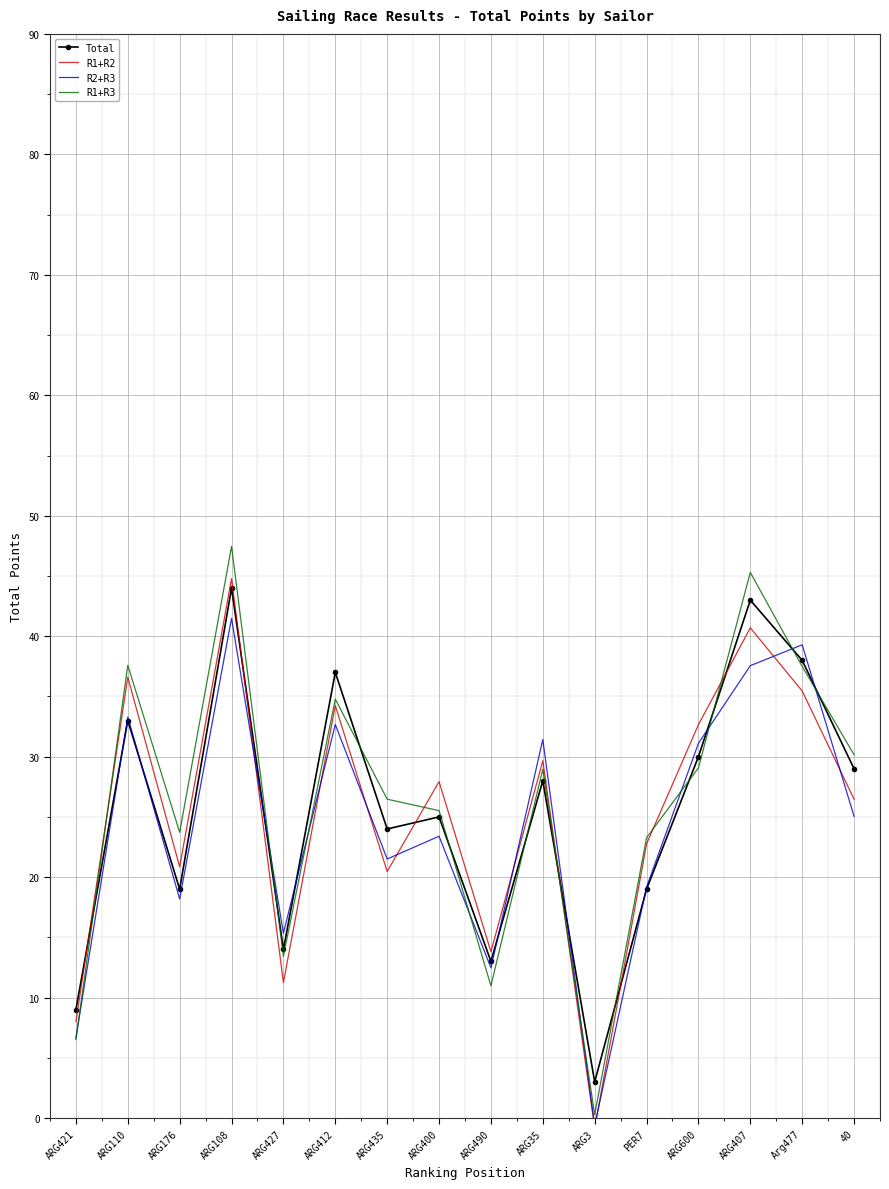

Which series has the largest total across all categories?

R1+R3